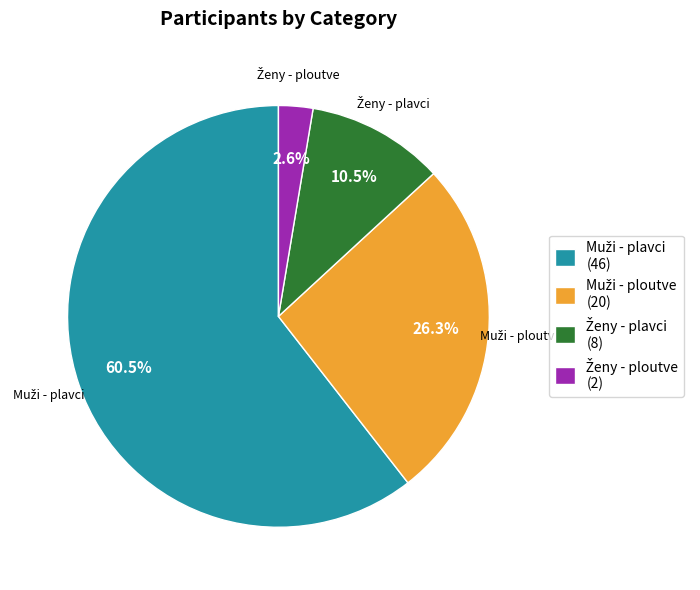

Is there a majority slice in this chart?

Yes